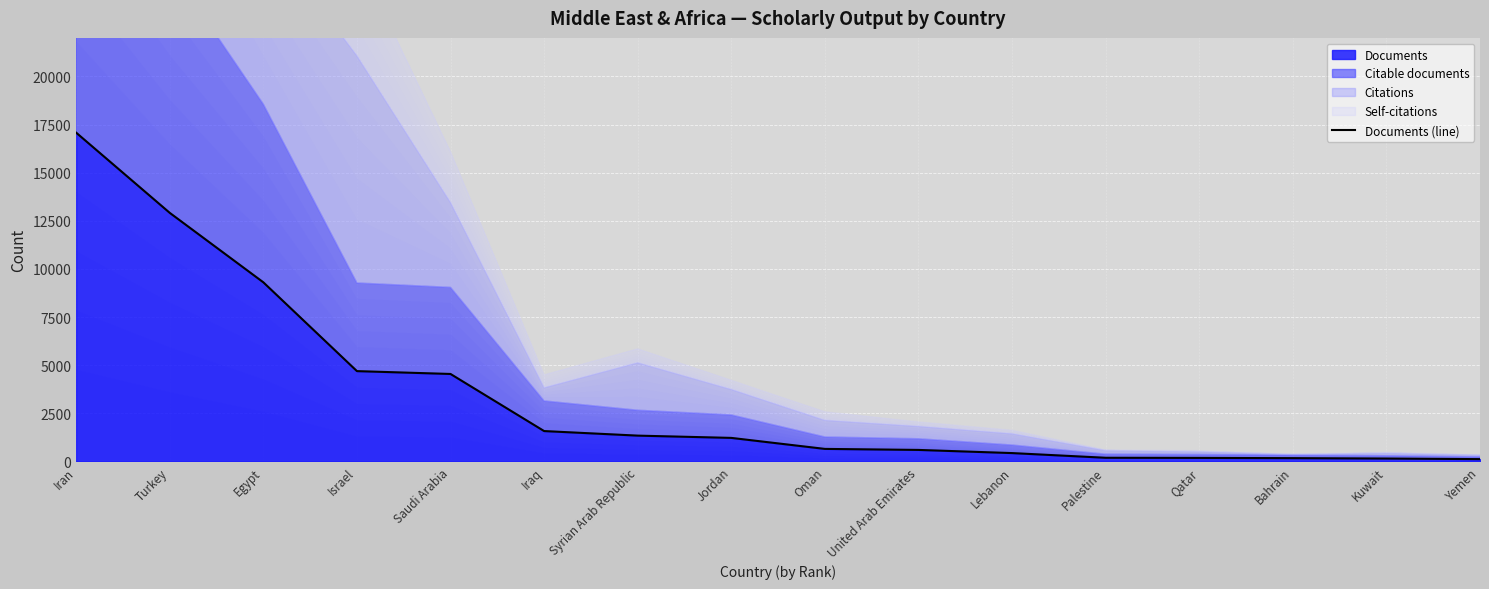

What is the average value?

3445